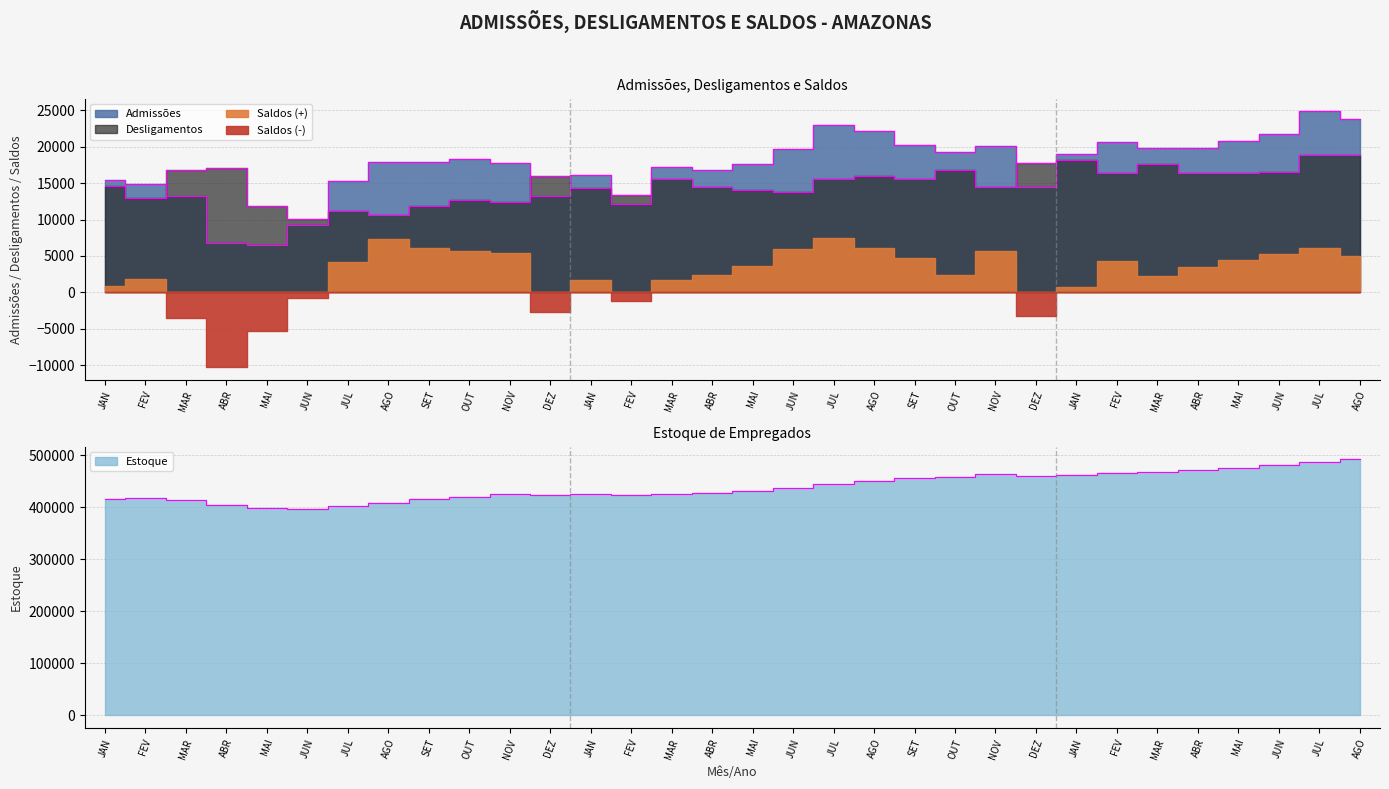

What is the label of the 1st point from the left?

JAN